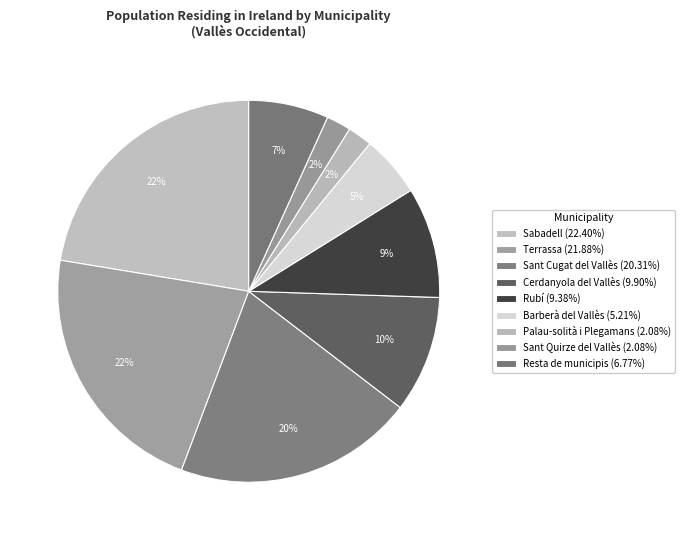

How many slices are in this pie chart?

9